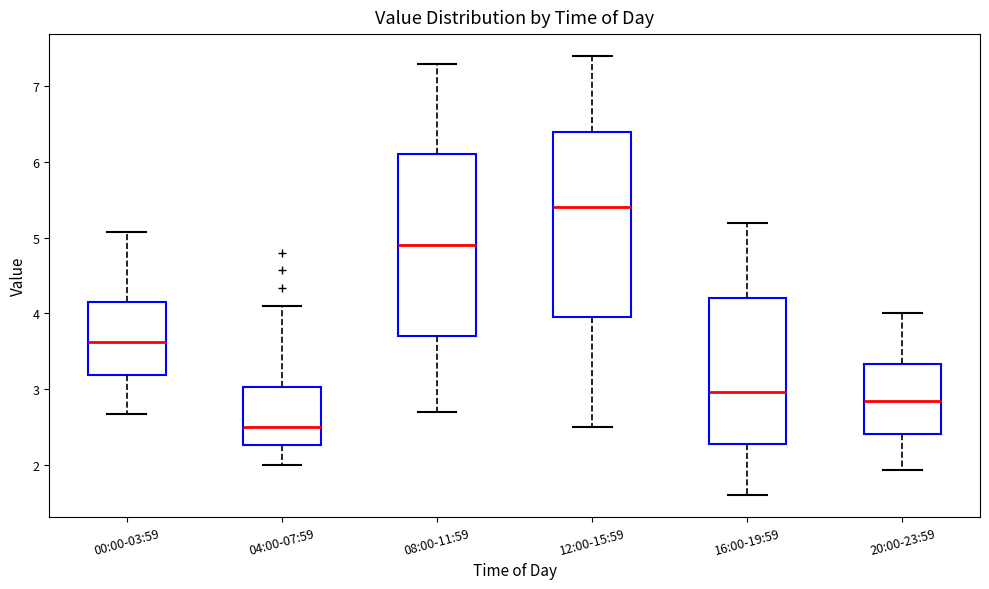

Reading left to right, transcribe this box plot: for each box, give where its median line is, the range the box spans, and where its two whiskers end, as read against the y-axis. The values are not printed on the chart, so give them approximately, as read against the axis.

00:00-03:59: median 3.6, box 3.2 to 4.1, whiskers 2.7 to 5.1
04:00-07:59: median 2.5, box 2.3 to 3.0, whiskers 2.0 to 4.1
08:00-11:59: median 4.9, box 3.7 to 6.1, whiskers 2.7 to 7.3
12:00-15:59: median 5.4, box 4.0 to 6.4, whiskers 2.5 to 7.4
16:00-19:59: median 3.0, box 2.3 to 4.2, whiskers 1.6 to 5.2
20:00-23:59: median 2.8, box 2.4 to 3.3, whiskers 1.9 to 4.0